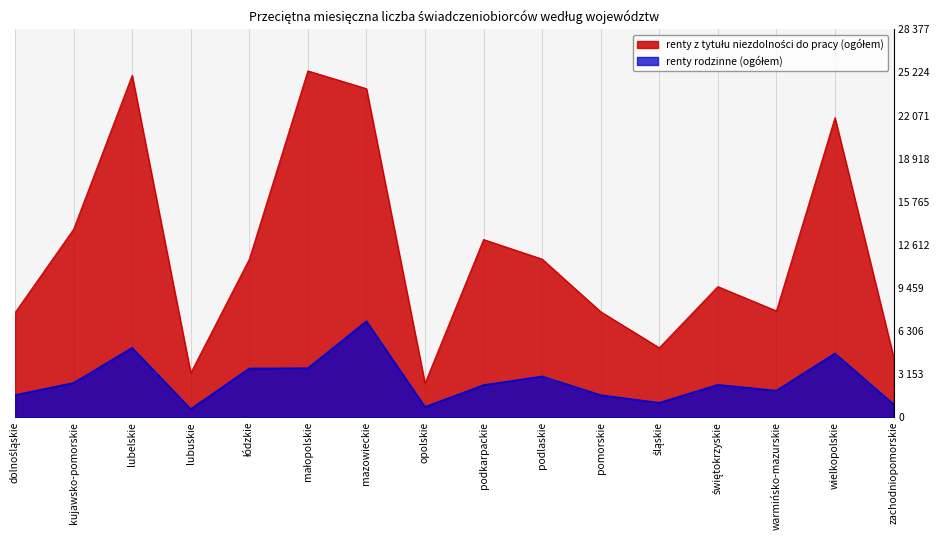

At how many categories does at least one series exceed 5155?

12